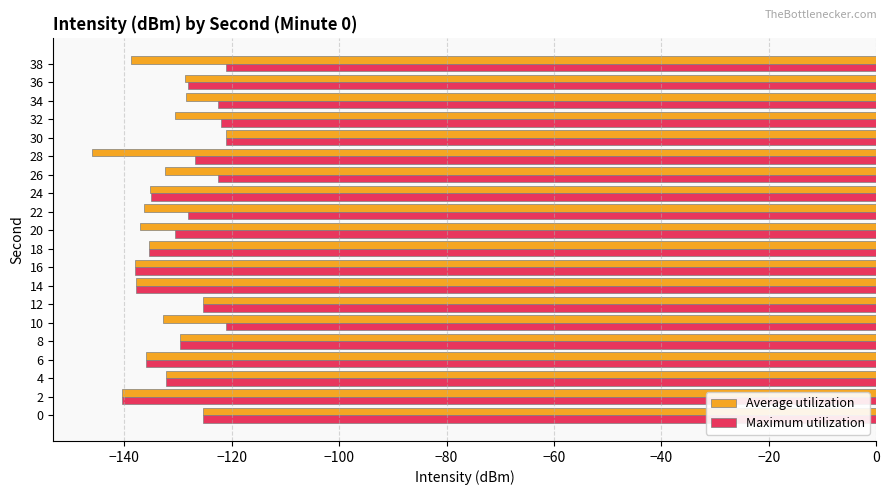

What is the greatest value displayed?

-121.1